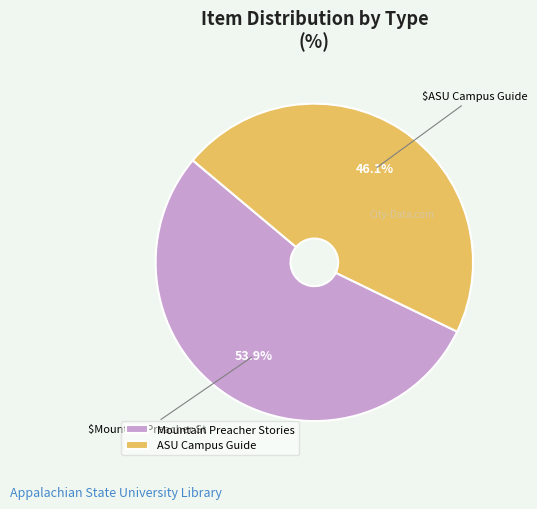

To the nearest percent, what is the combined percentage of Mountain Preacher Stories and ASU Campus Guide?

100%